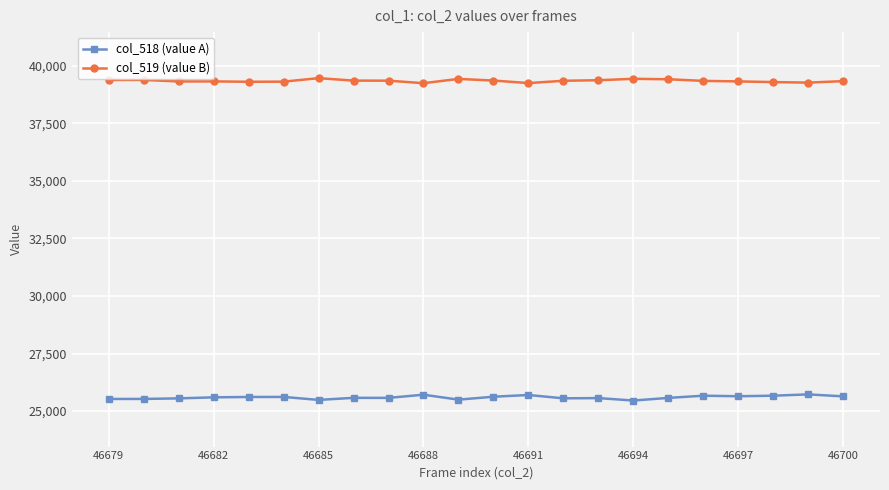

What is the greatest value displayed?

39462